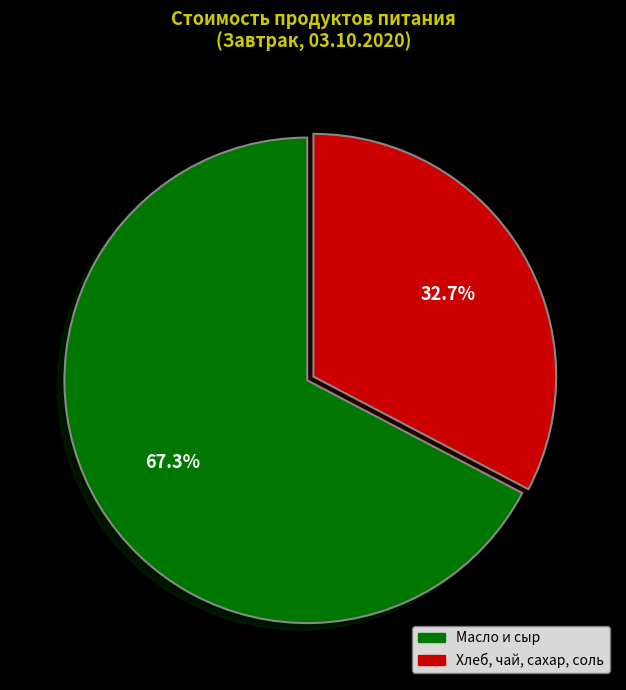

Does any single category account for the majority?

Yes